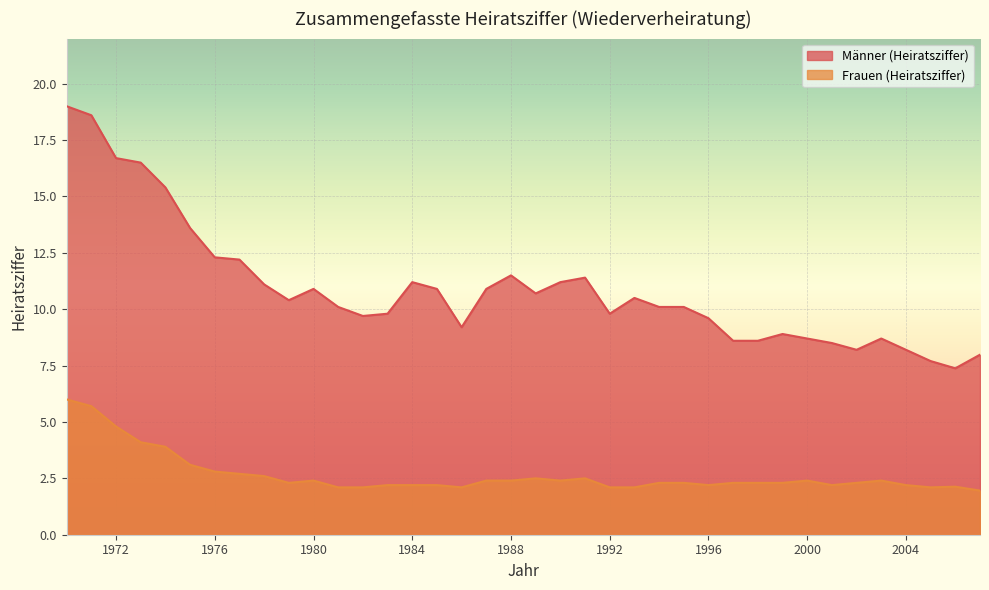

Reading left to right, list all the values displayed in this chart.

Männer (Heiratsziffer): 19.0	18.6	16.7	16.5	15.4	13.6	12.3	12.2	11.1	10.4	10.9	10.1	9.7	9.8	11.2	10.9	9.2	10.9	11.5	10.7	11.2	11.4	9.8	10.5	10.1	10.1	9.6	8.6	8.6	8.9	8.7	8.5	8.2	8.7	8.2	7.7	7.4	8.0
Frauen (Heiratsziffer): 6.0	5.7	4.8	4.1	3.9	3.1	2.8	2.7	2.6	2.3	2.4	2.1	2.1	2.2	2.2	2.2	2.1	2.4	2.4	2.5	2.4	2.5	2.1	2.1	2.3	2.3	2.2	2.3	2.3	2.3	2.4	2.2	2.3	2.4	2.2	2.1	2.1	2.0